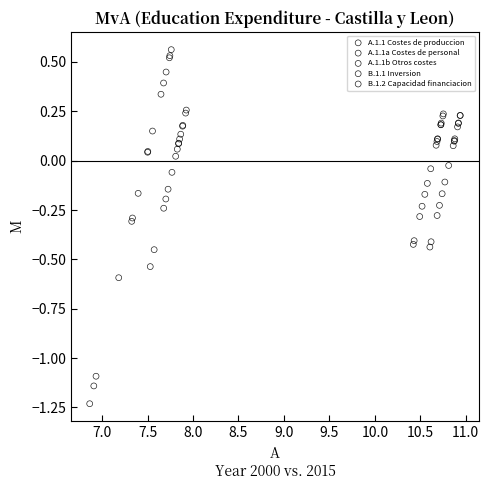

Which series reaches the minimum Y coordinate?

B.1.1 Inversion